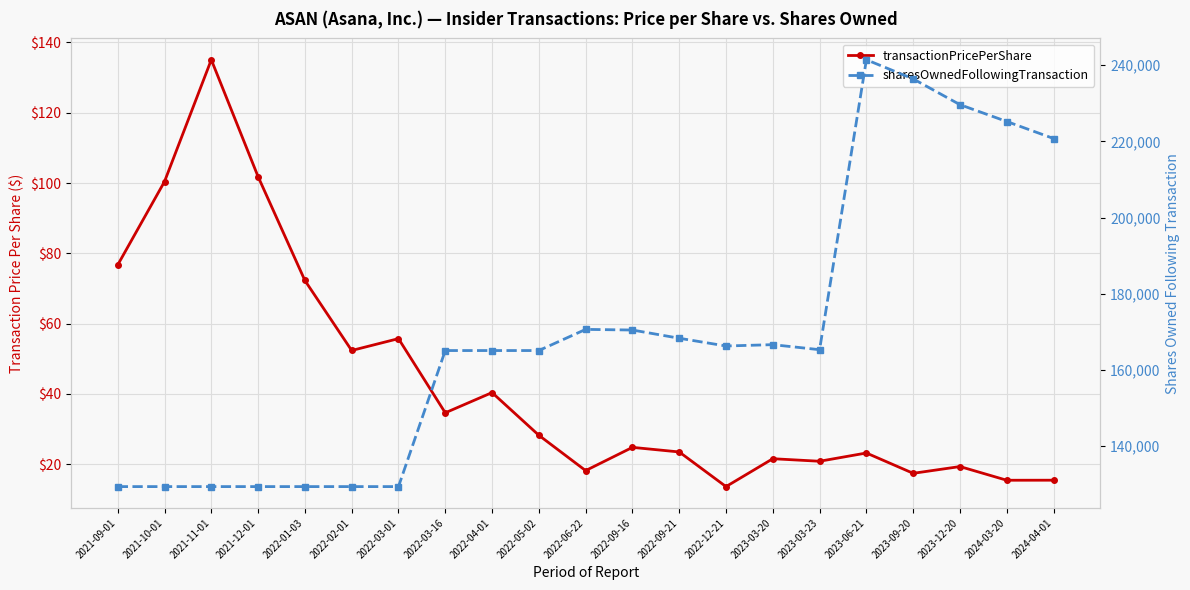

True or false: sharesOwnedFollowingTransaction and transactionPricePerShare cross at least once.

False